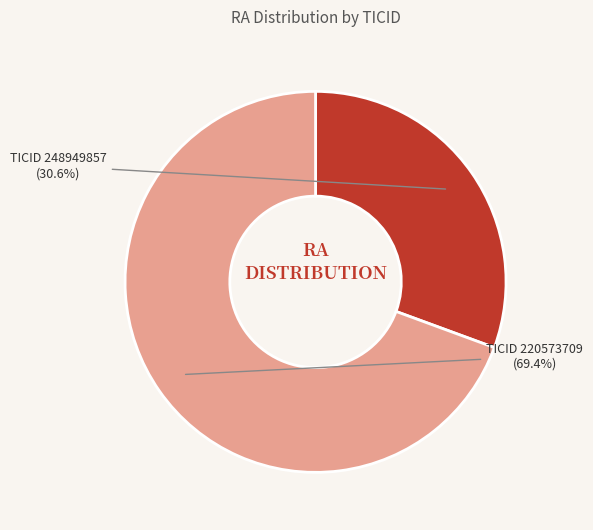

Does any single category account for the majority?

Yes